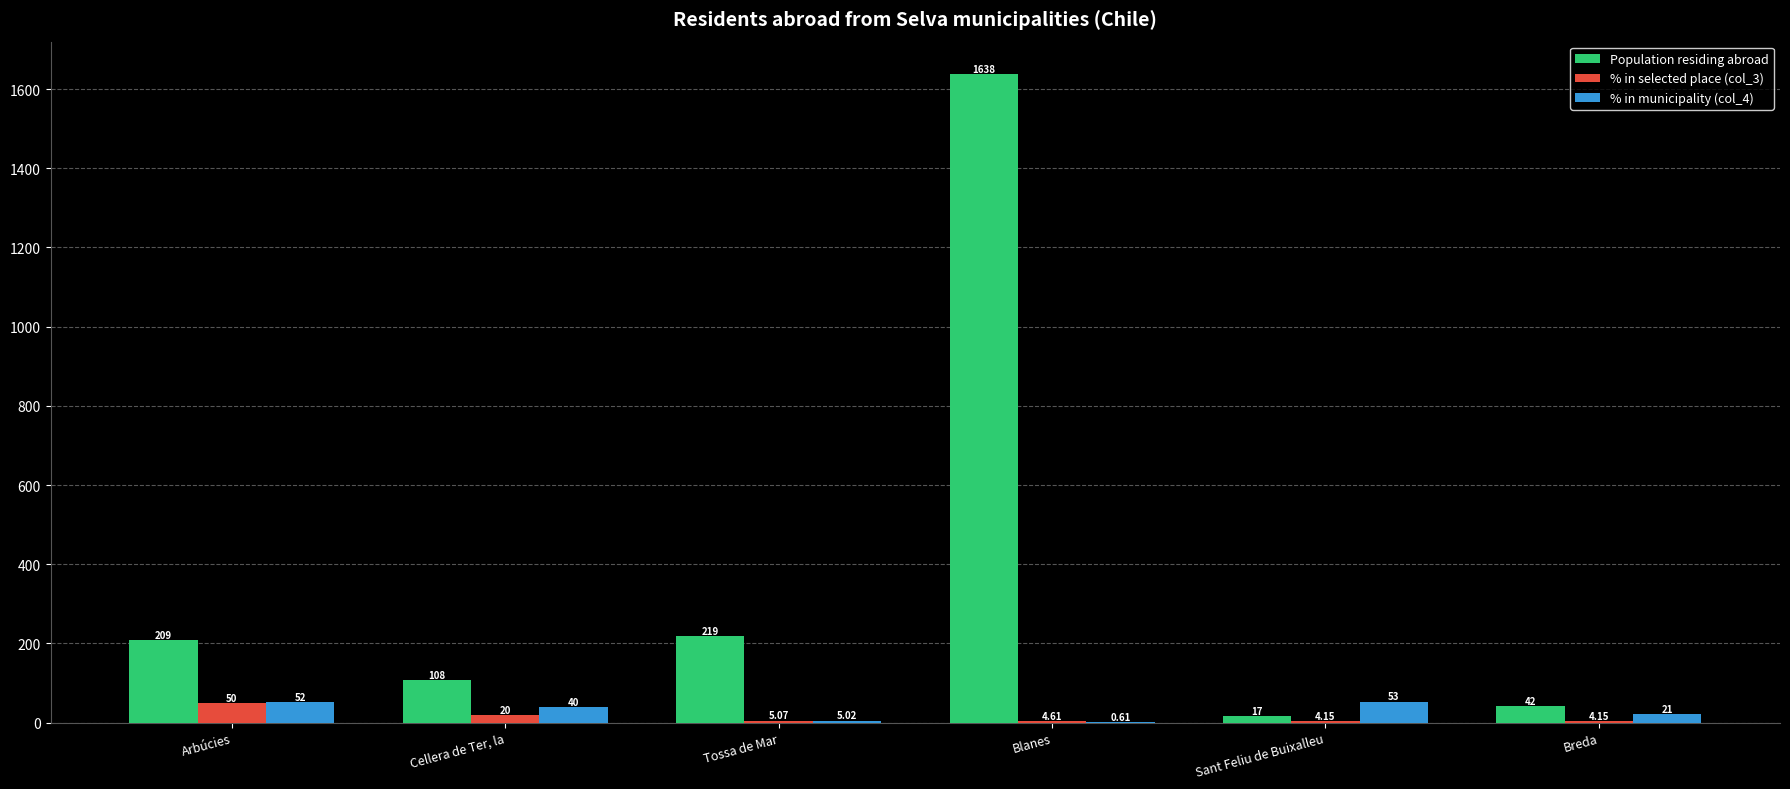

At which category is the sum across all series the highest?

Blanes